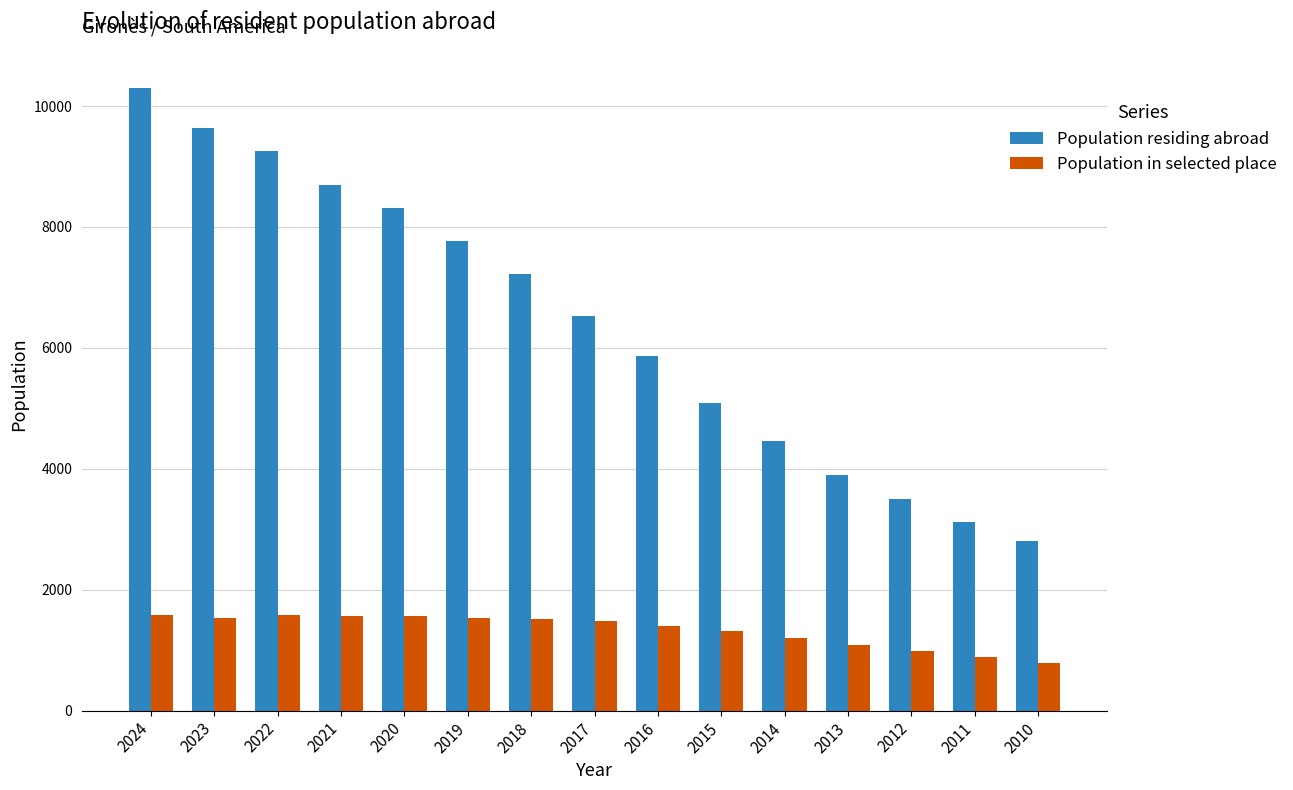

What is the value of the Population in selected place bar at the 3rd from the left?

1583